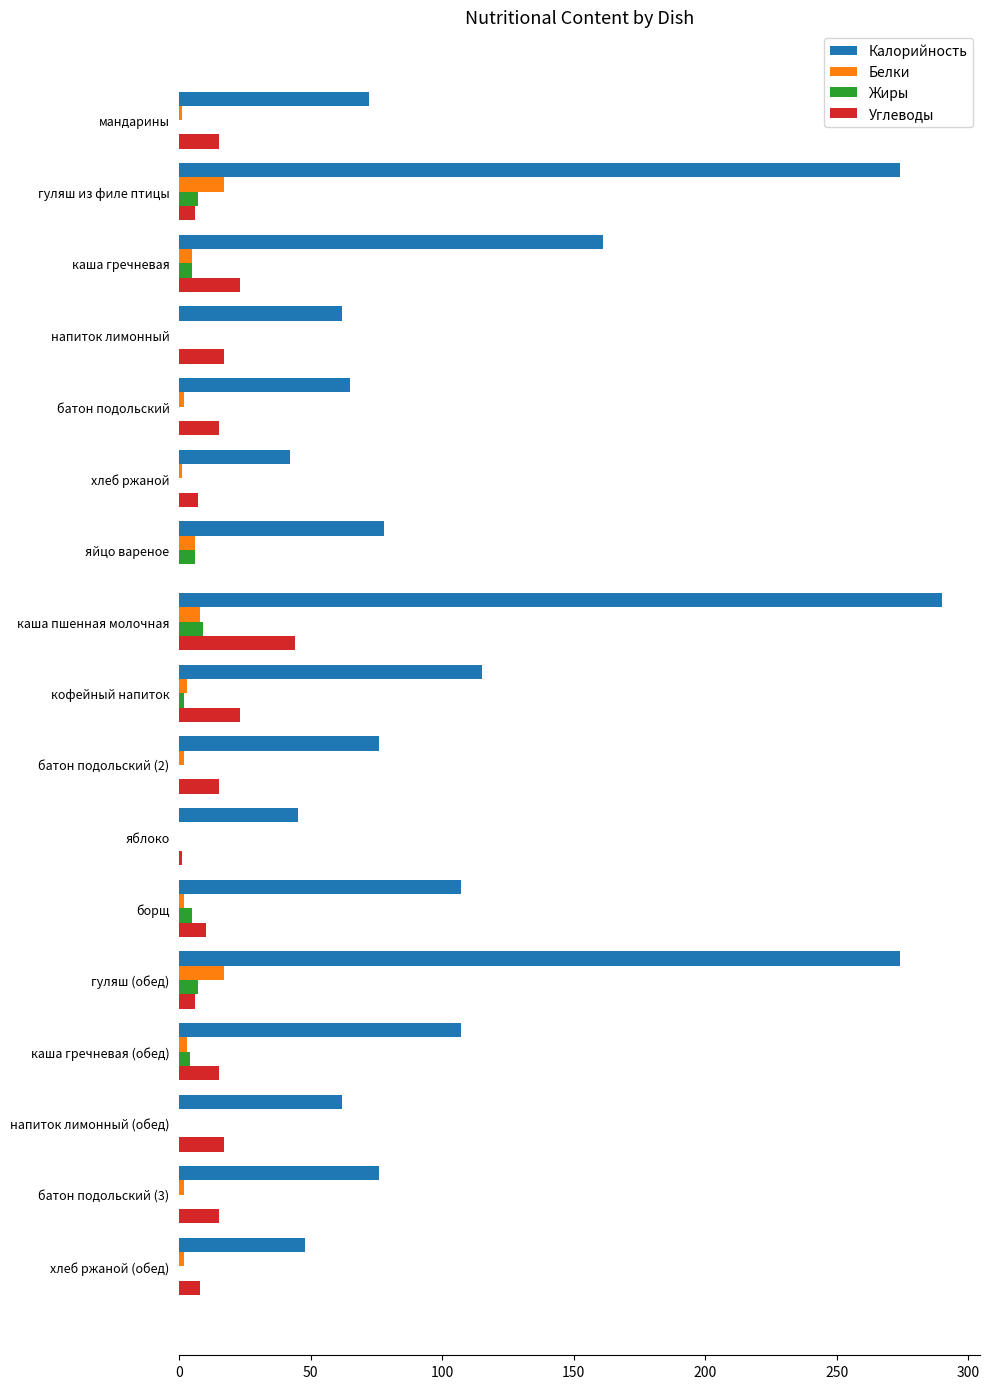

What is the sum of all Углеводы values?

237